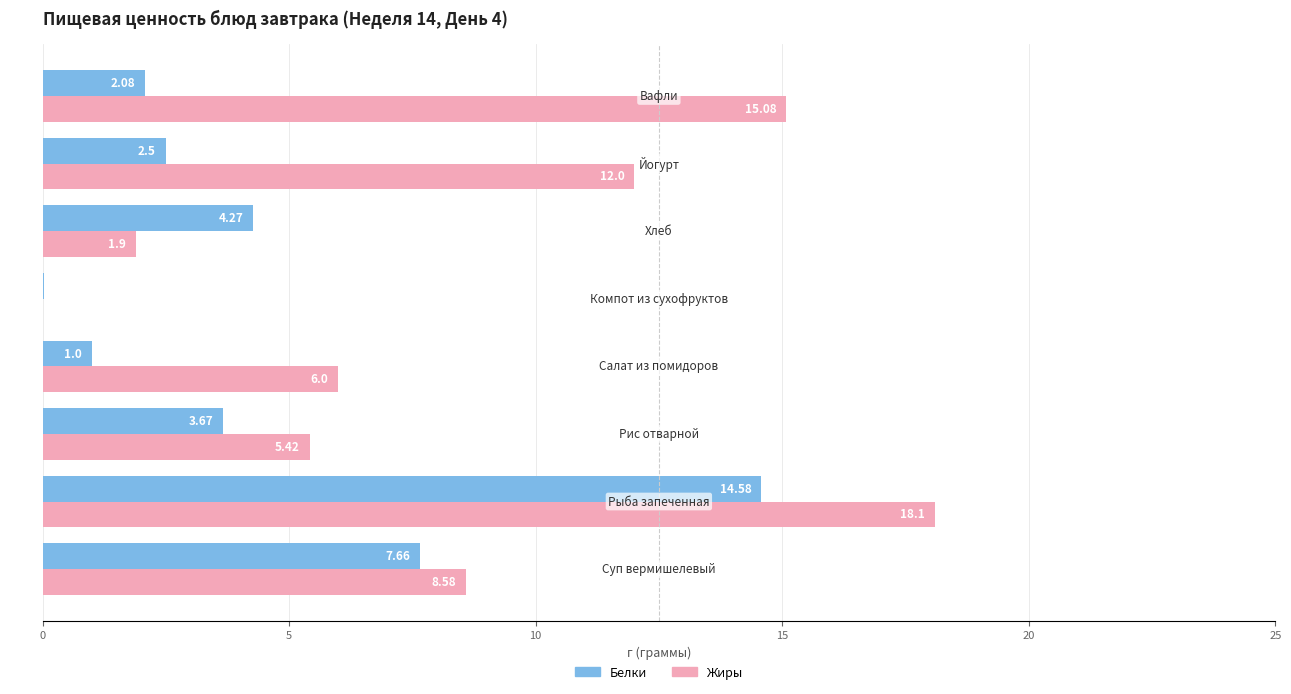

What is the average value of the Белки series?

4.5